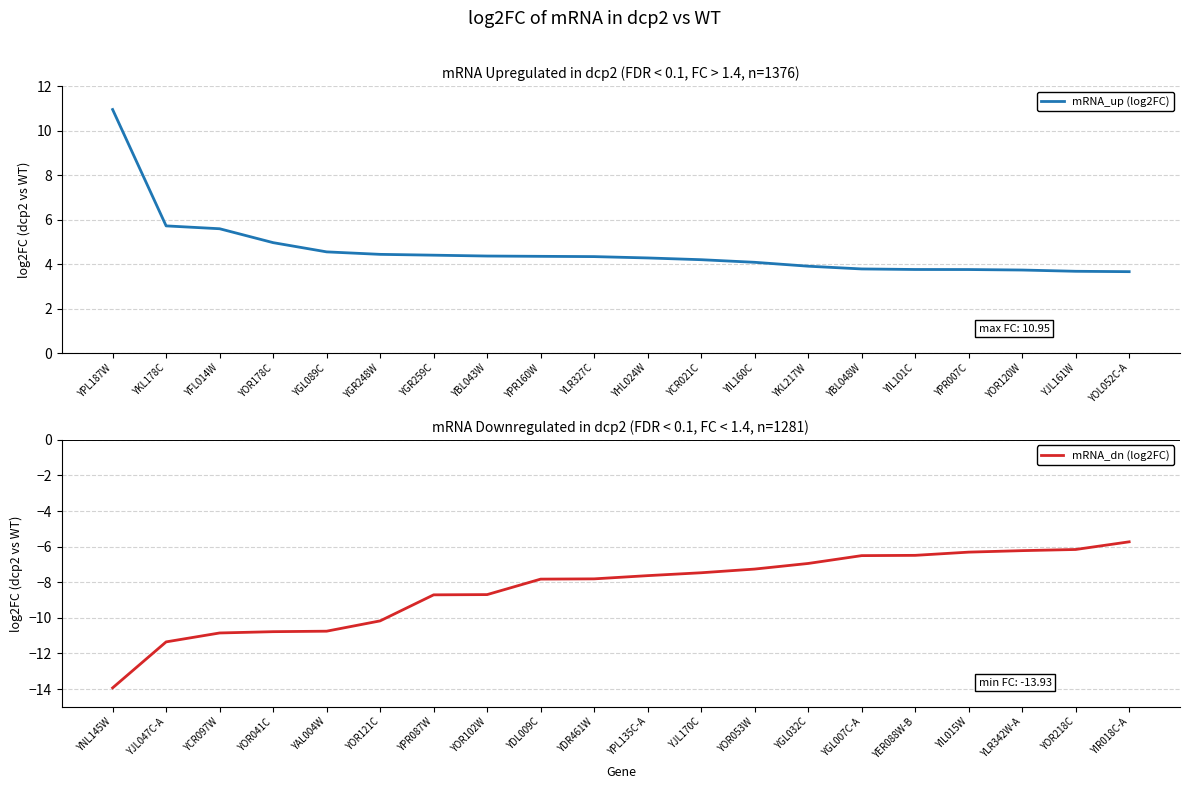

True or false: mRNA_up (log2FC) has a value of 7.5 at YGR248W.

False